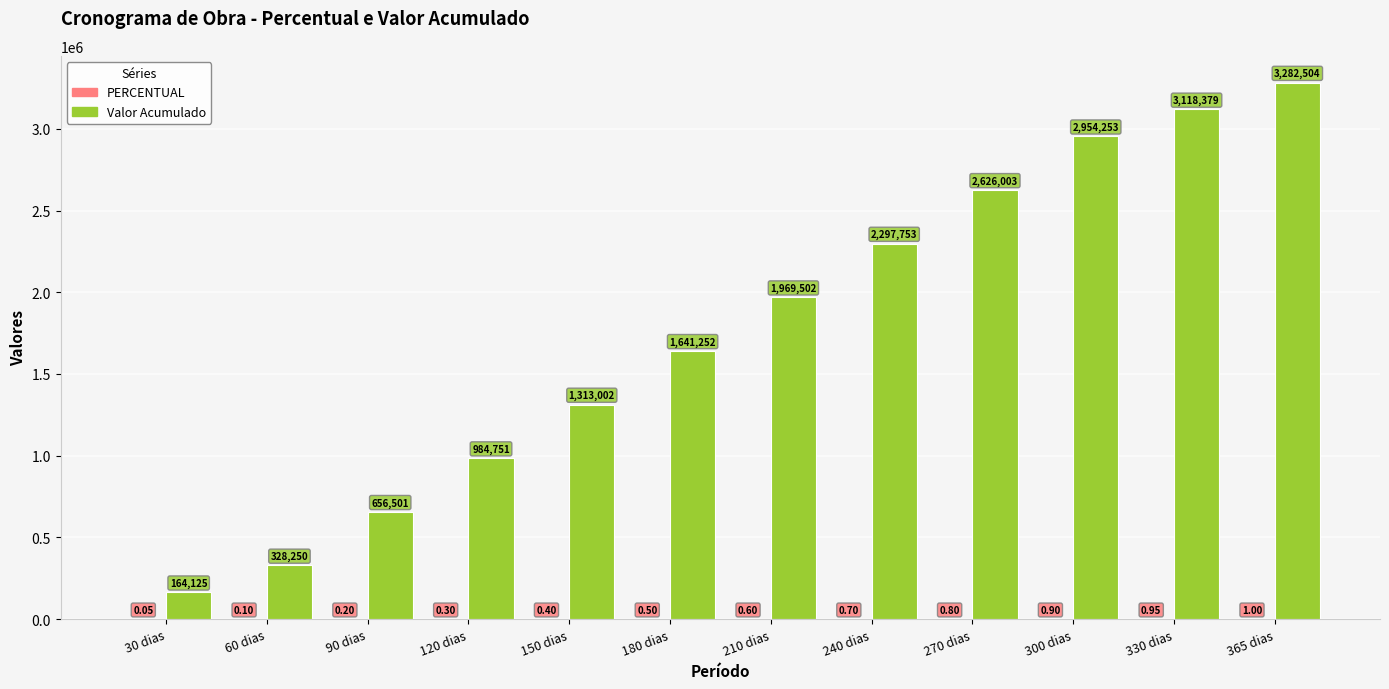

At which category is the sum across all series the highest?

365 dias